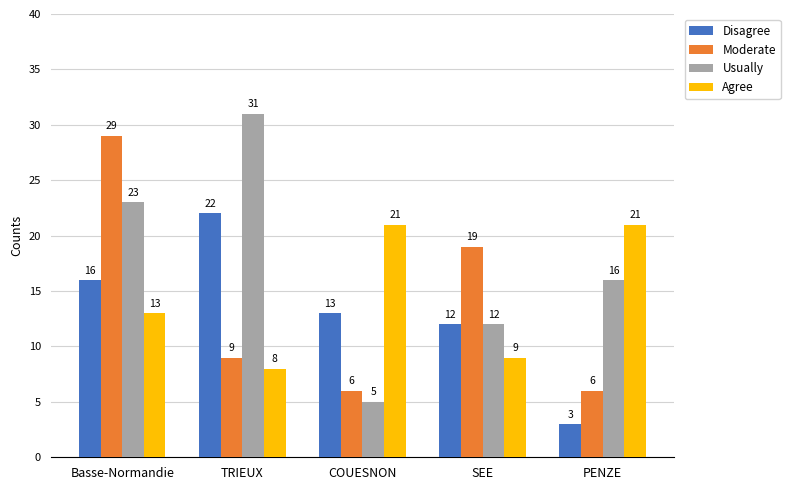

Which series has the widest spread of values?

Usually